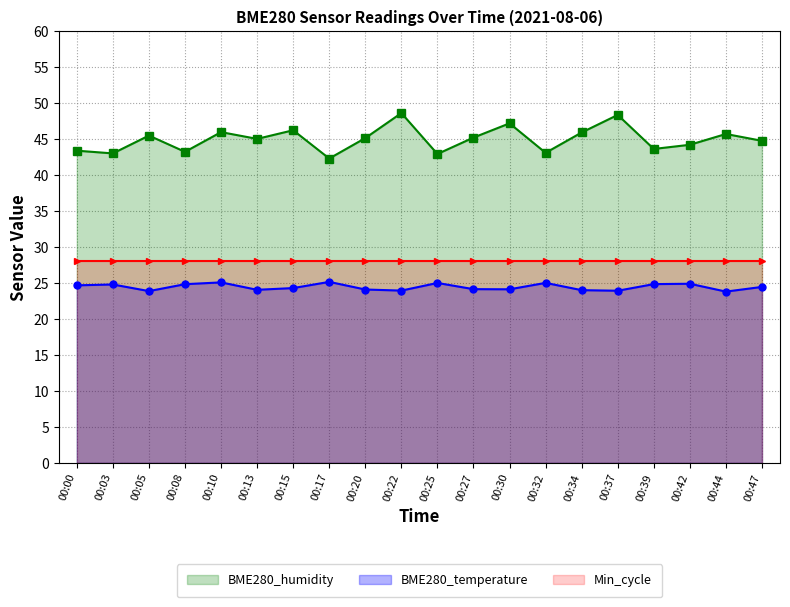

Reading left to right, what are all the values shown in this chart?

BME280_humidity: 43.4	43.0	45.5	43.2	46.0	45.0	46.2	42.3	45.1	48.6	42.9	45.2	47.2	43.1	45.9	48.4	43.6	44.2	45.7	44.8
BME280_temperature: 24.7	24.8	23.9	24.8	25.1	24.1	24.3	25.1	24.1	23.9	25.0	24.1	24.1	25.0	24.0	23.9	24.8	24.9	23.8	24.4
Min_cycle: 28.0	28.0	28.0	28.0	28.0	28.0	28.0	28.0	28.0	28.0	28.0	28.0	28.0	28.0	28.0	28.0	28.0	28.0	28.0	28.0